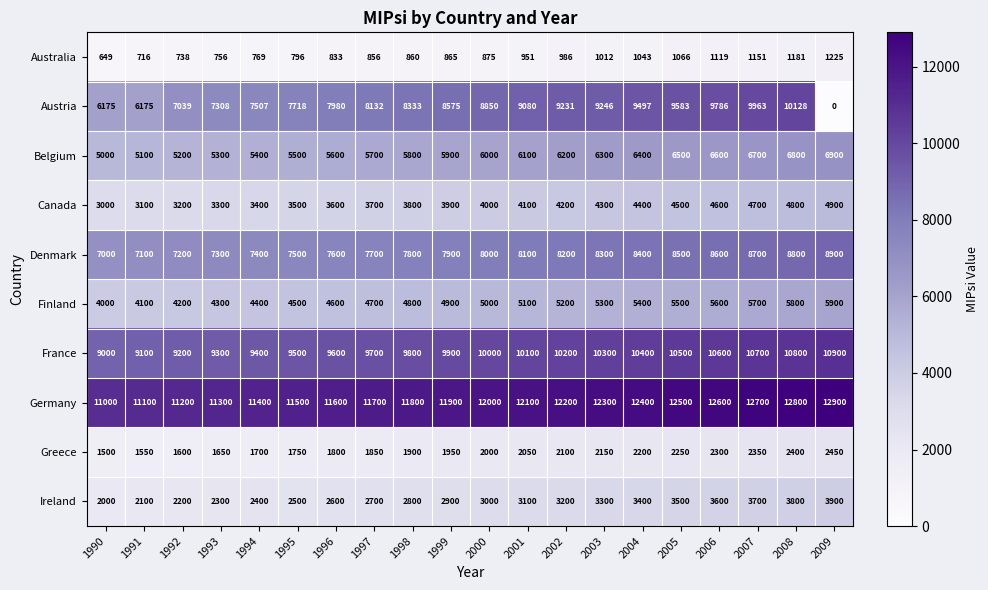

What value does the Belgium series have at 1998, to the nearest 50?

5800